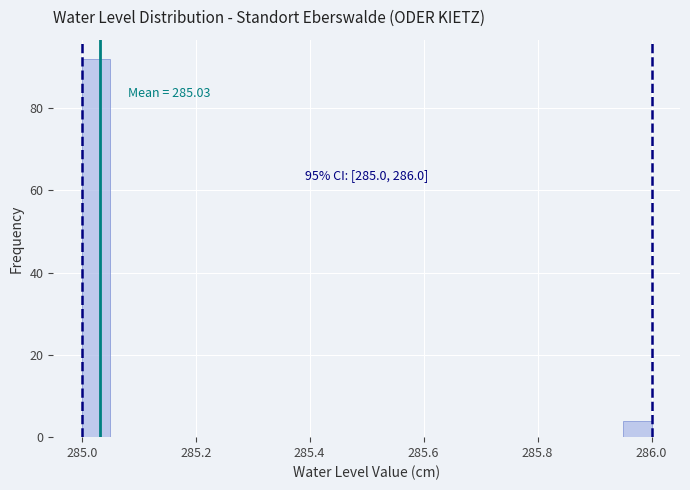

Around what value on the x-axis is the tallest bar? Give the approximate position of its centre, as read against the axis.

285.02